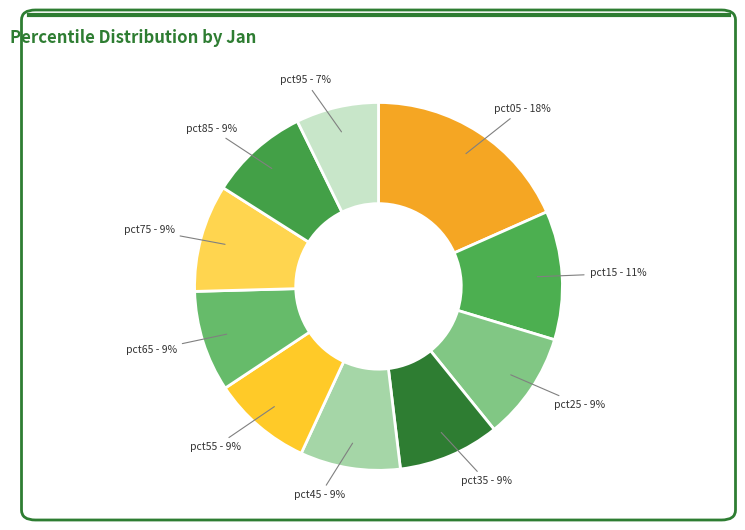

True or false: pct75 accounts for 1% of the total.

False